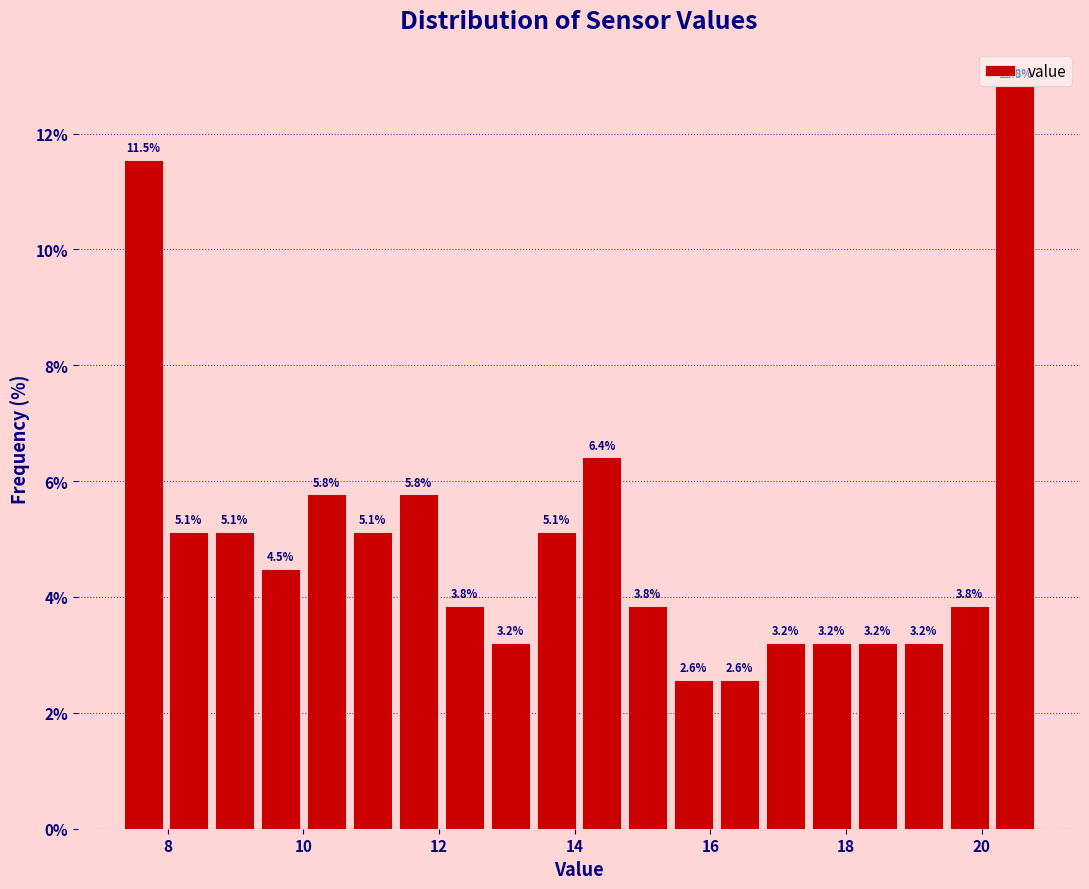

Read against the x-axis, roughly where is the centre of the tallest bar?

20.4